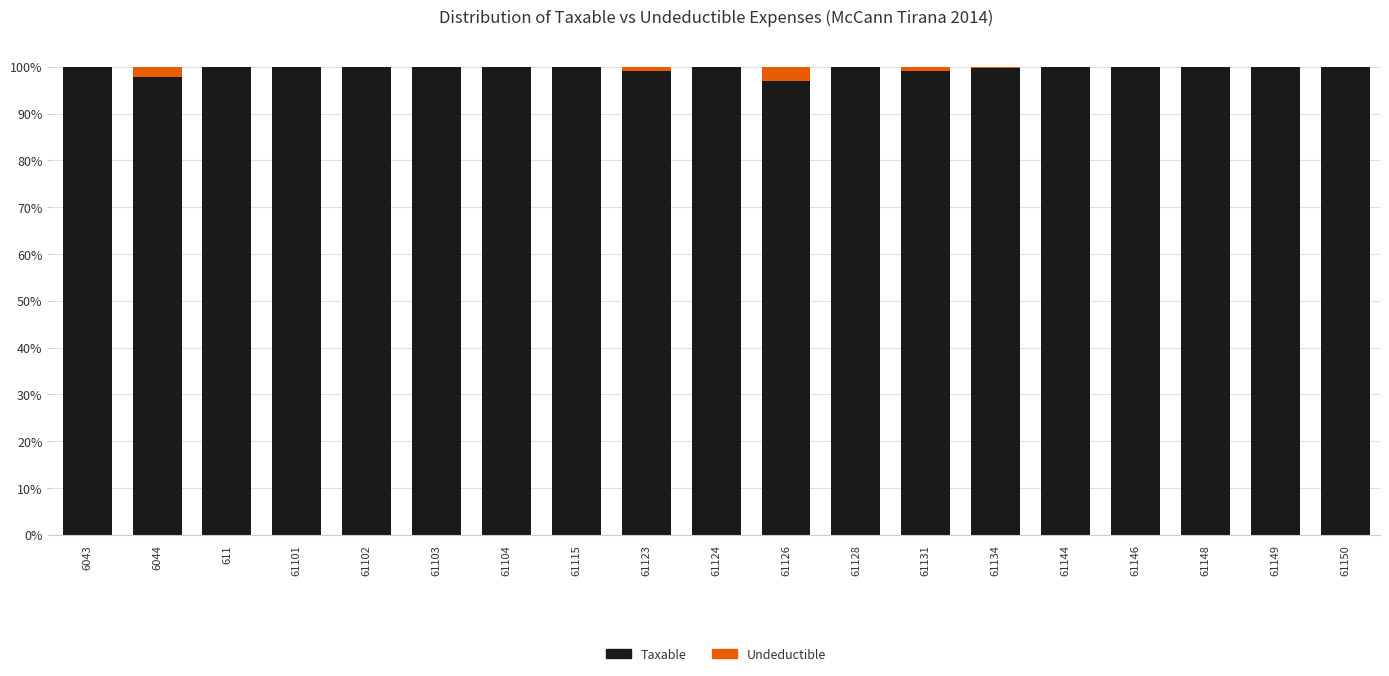

What is the total value across all series at 61150?

100.0